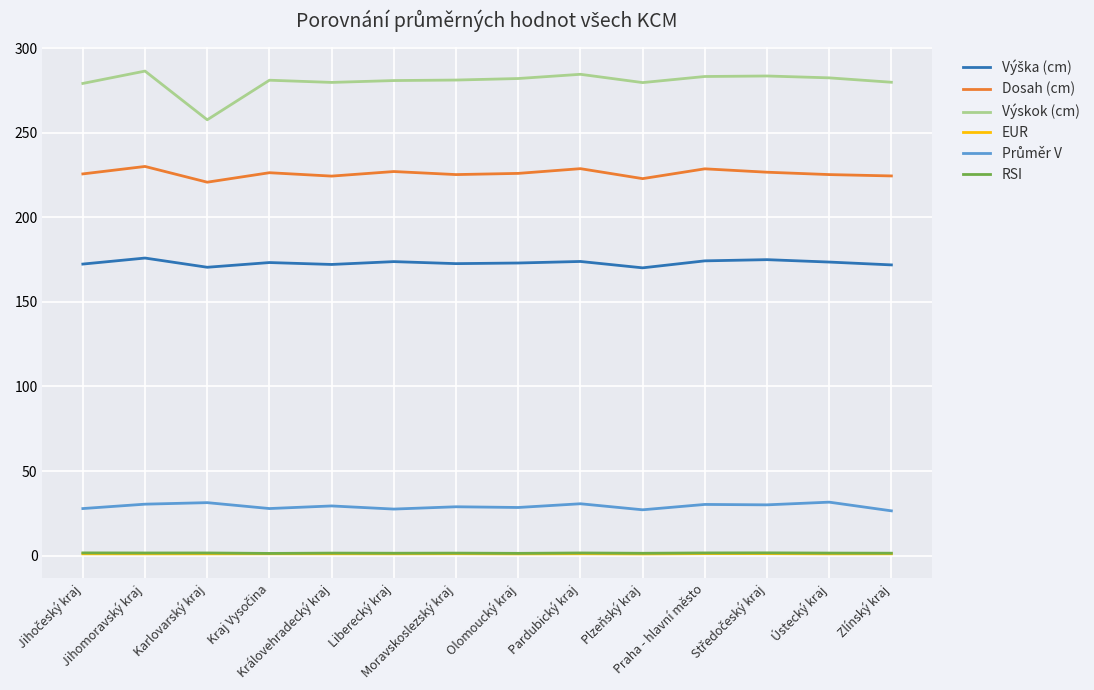

True or false: Dosah (cm) and RSI cross at least once.

False